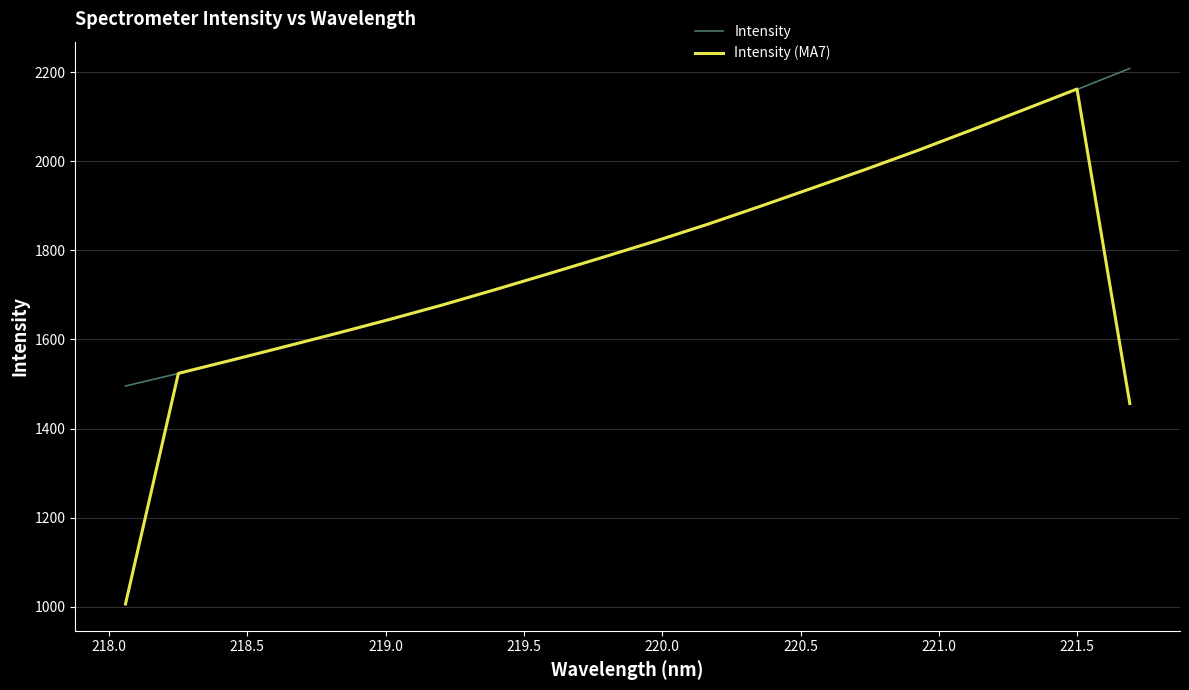

List the series in order of their overall mean, highest first.

Intensity, Intensity (MA7)